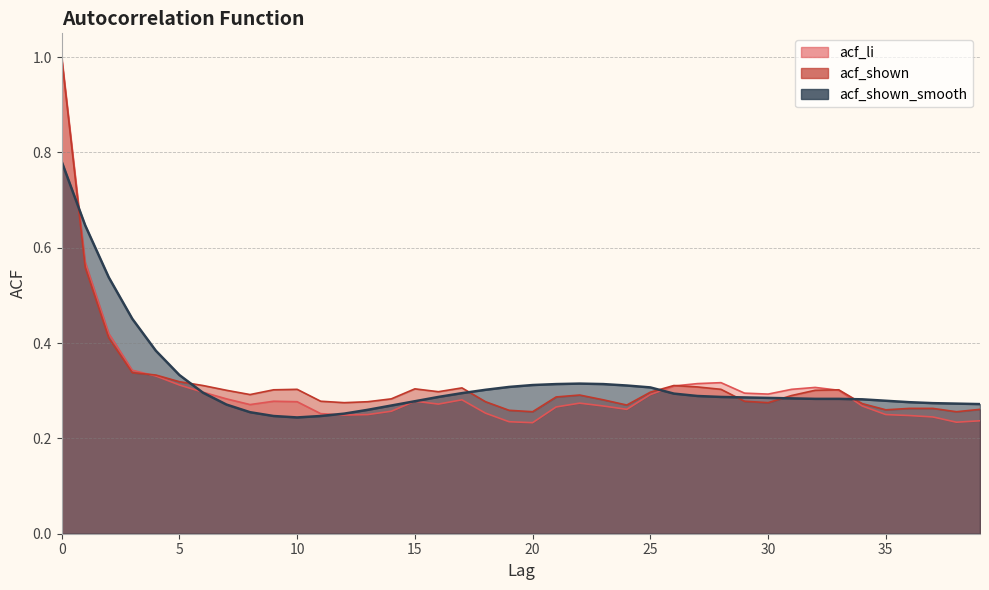

True or false: acf_shown_smooth has a value of 0.3 at 25.

True